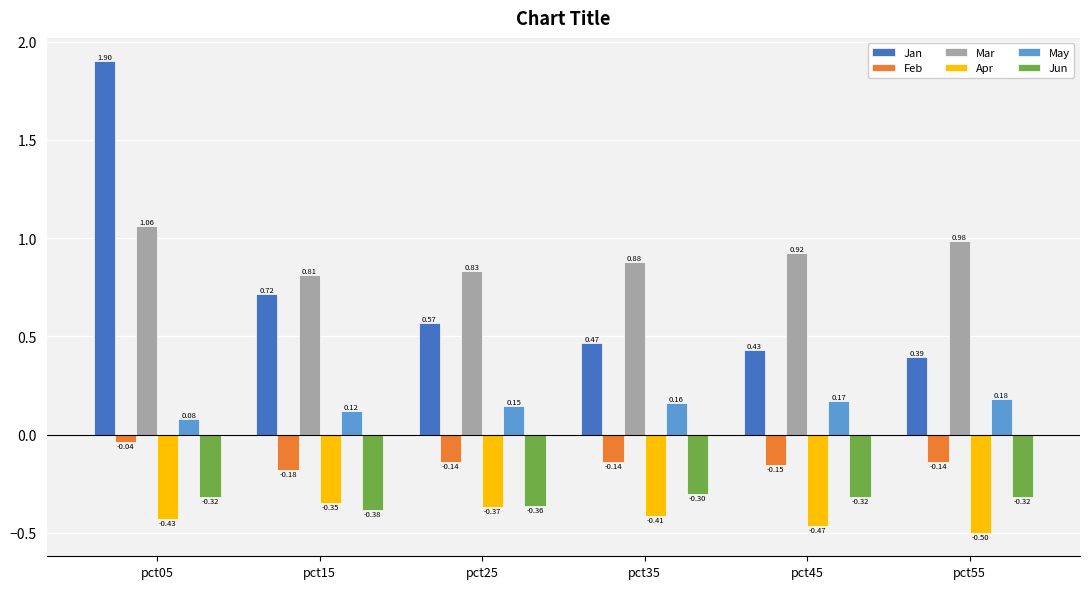

How many distinct data groups are displayed?

6